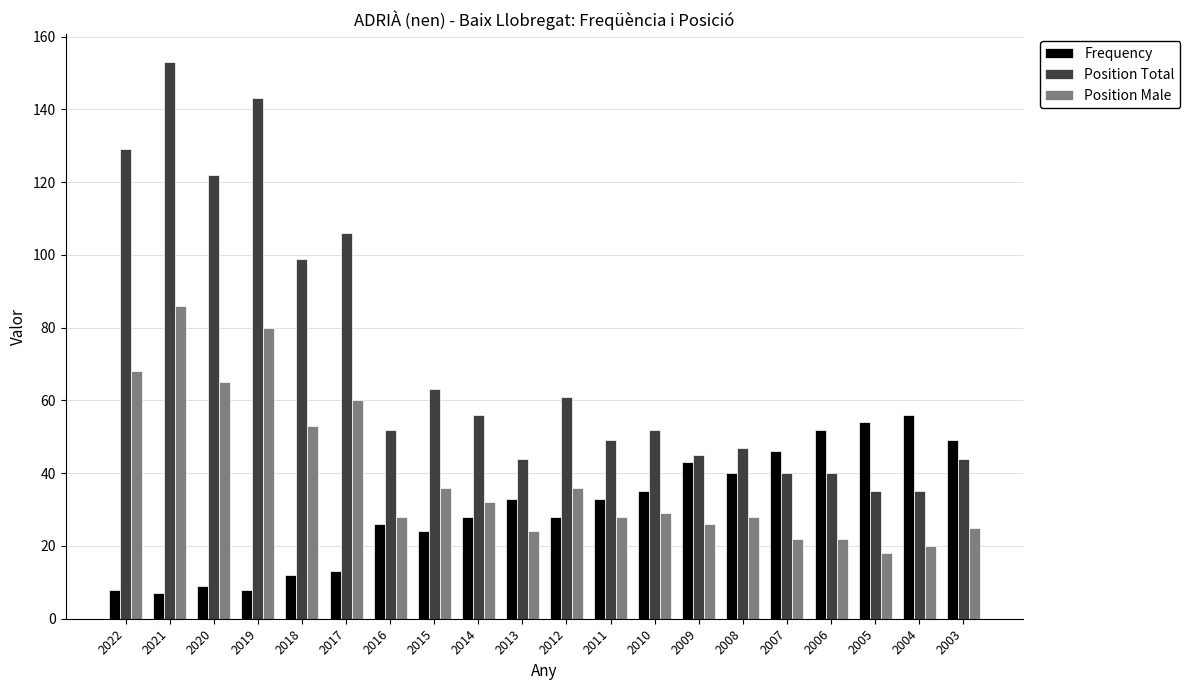

At 2020, list the series in order from largest to smallest.

Position Total, Position Male, Frequency